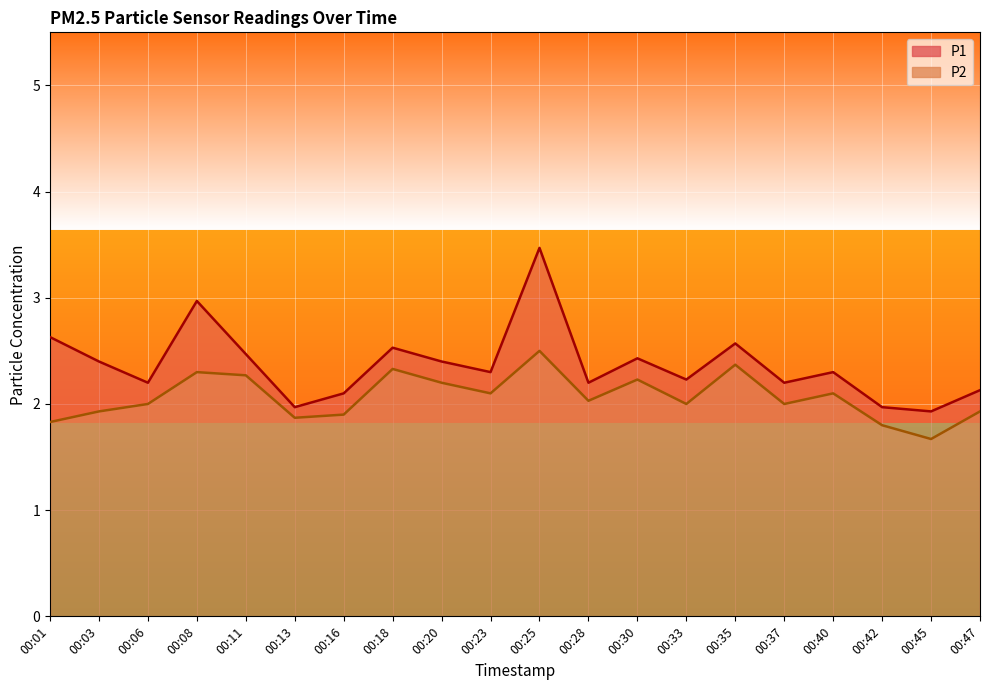

In P1, how many points are lower than both neighbors (excluding endpoints)?

7